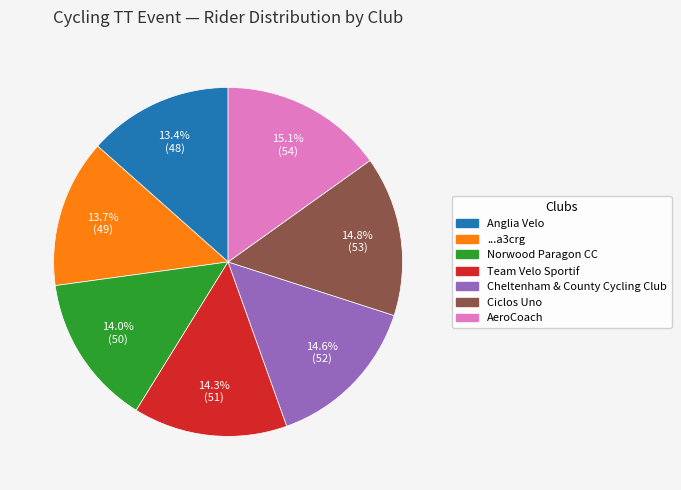

To the nearest percent, what portion does ...a3crg represent?

14%